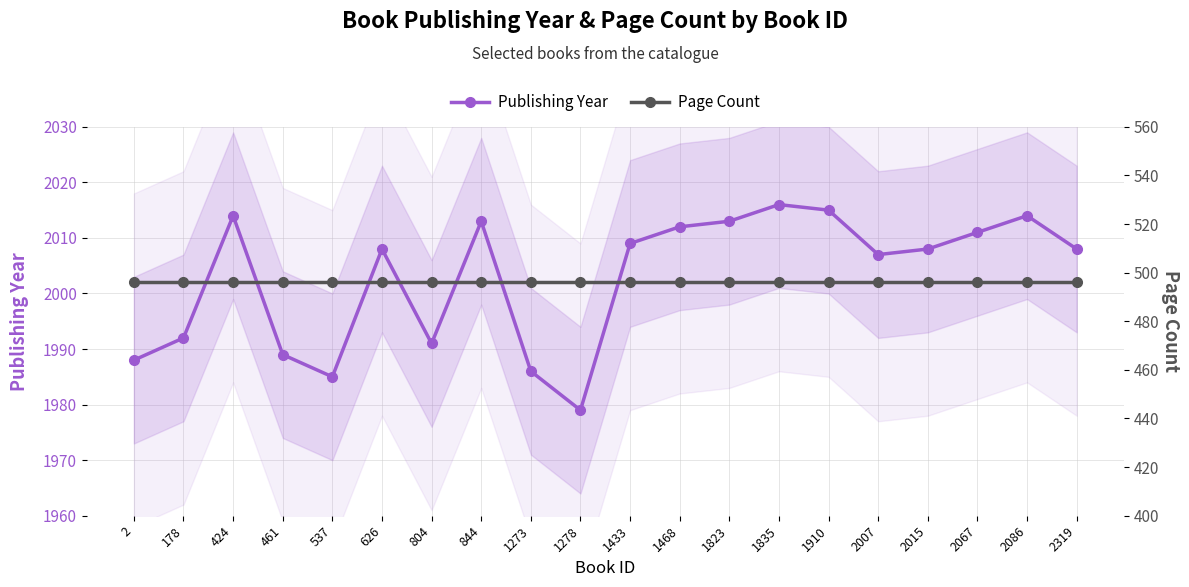

Where is the first local minimum for Publishing Year?

537